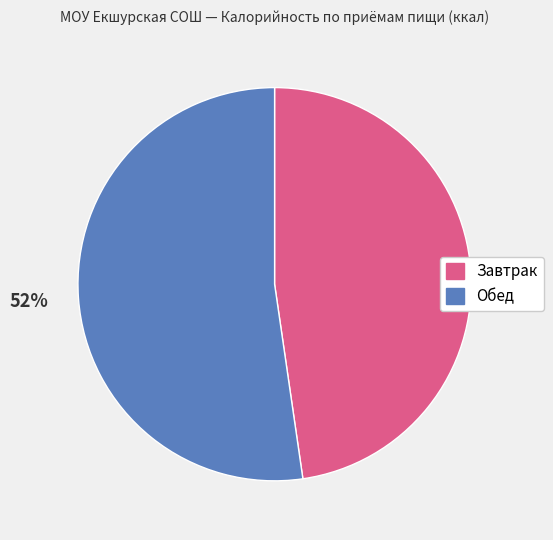

To the nearest percent, what is the average slice percentage?

50%